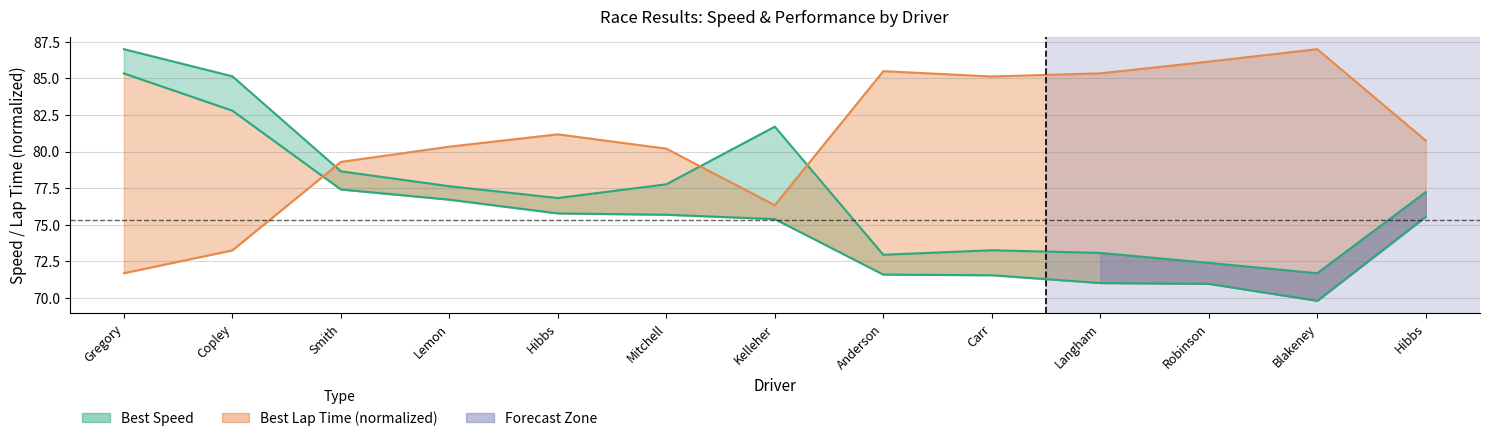

True or false: Best Speed has more than 2 points higher than both neighbors.

False